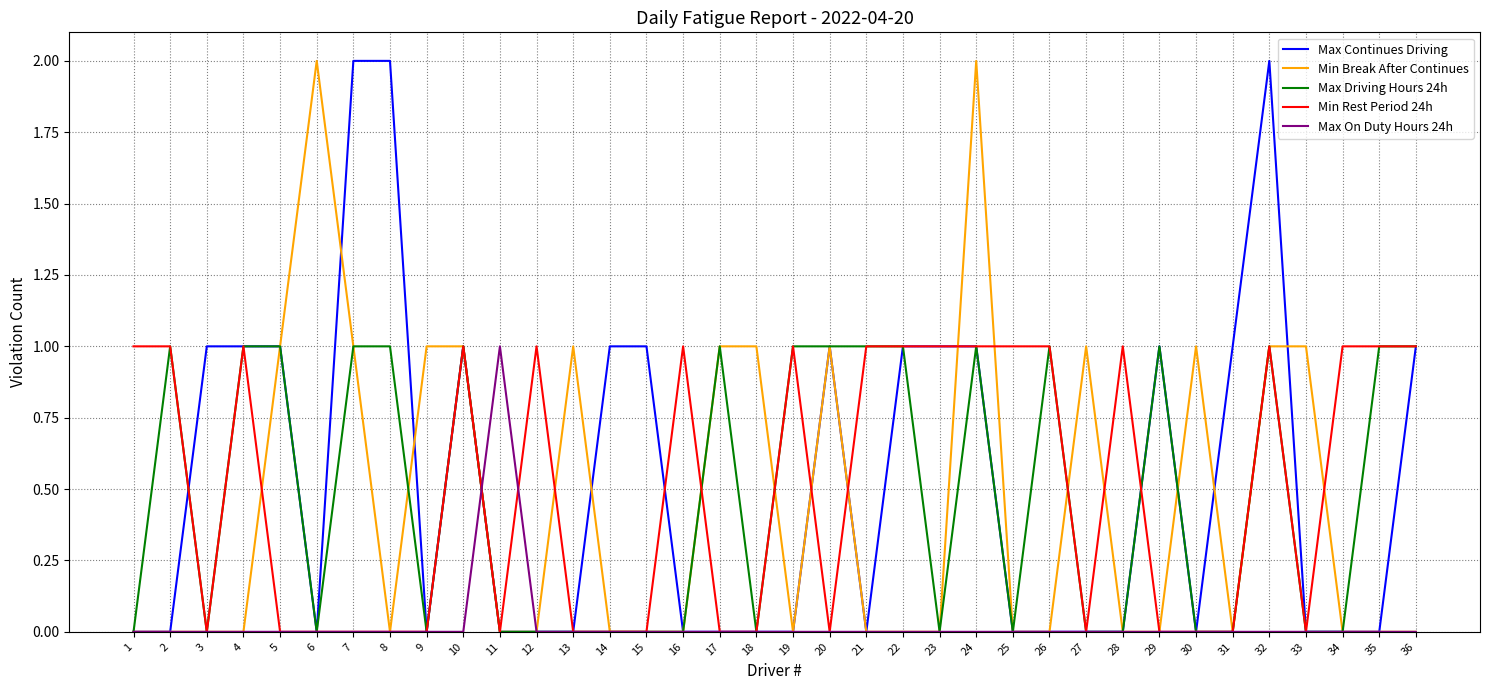

How many Min Rest Period 24h values are between 0 and 1?

36